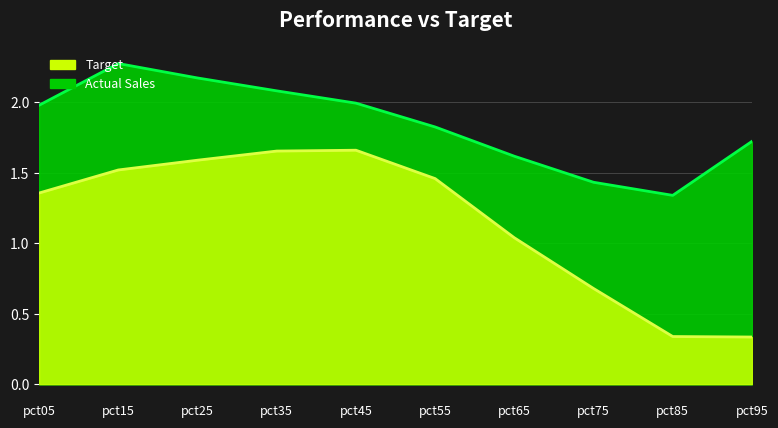

What is the spread (max minus min) of values at pct35?

0.4